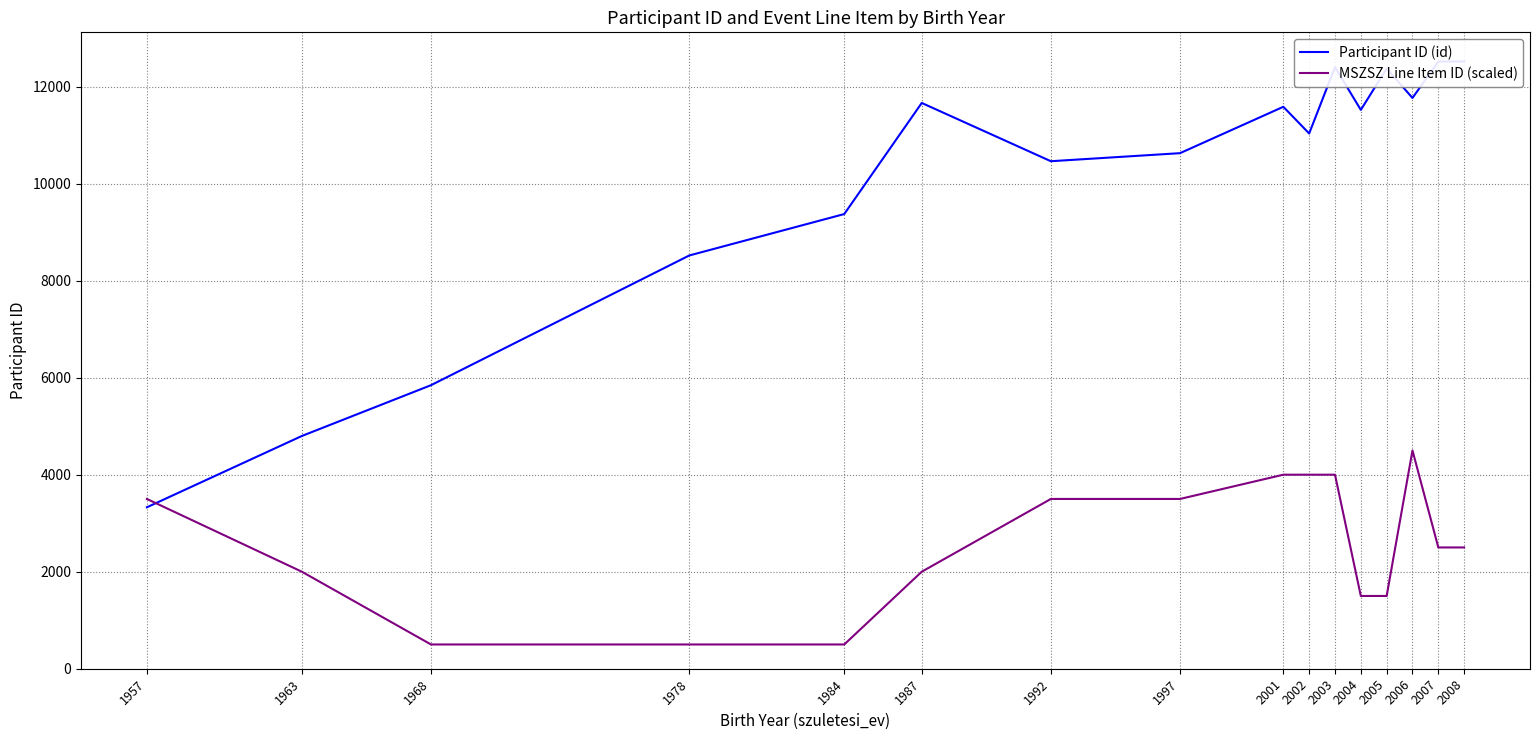

At which category does the chart reach its peak across all series?

2008